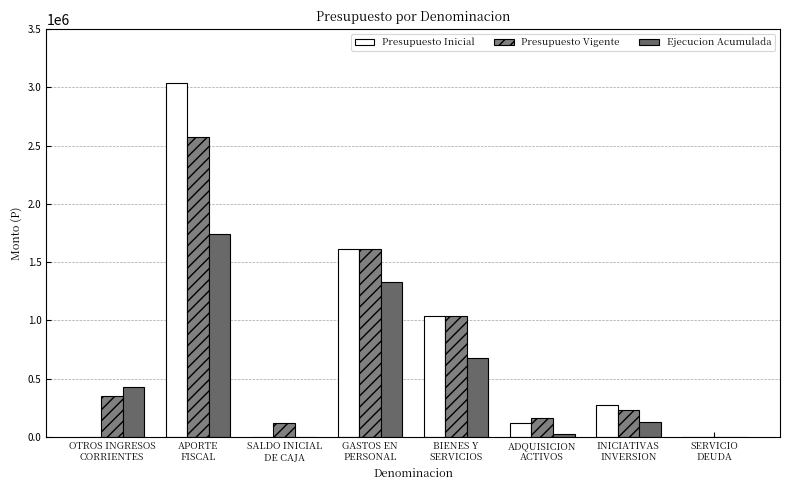

Between GASTOS EN
PERSONAL and SERVICIO
DEUDA, which series saw the biggest shift?

Presupuesto Inicial